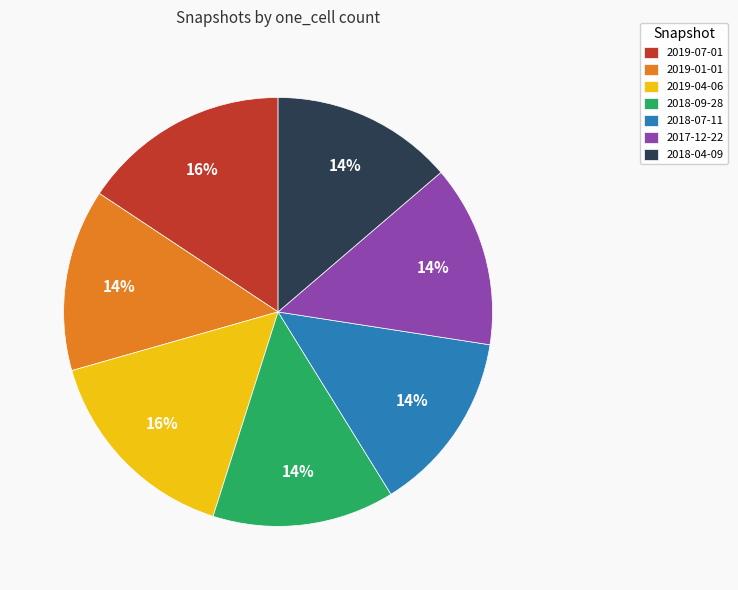

What percentage is the 2019-01-01 slice, to the nearest percent?

14%